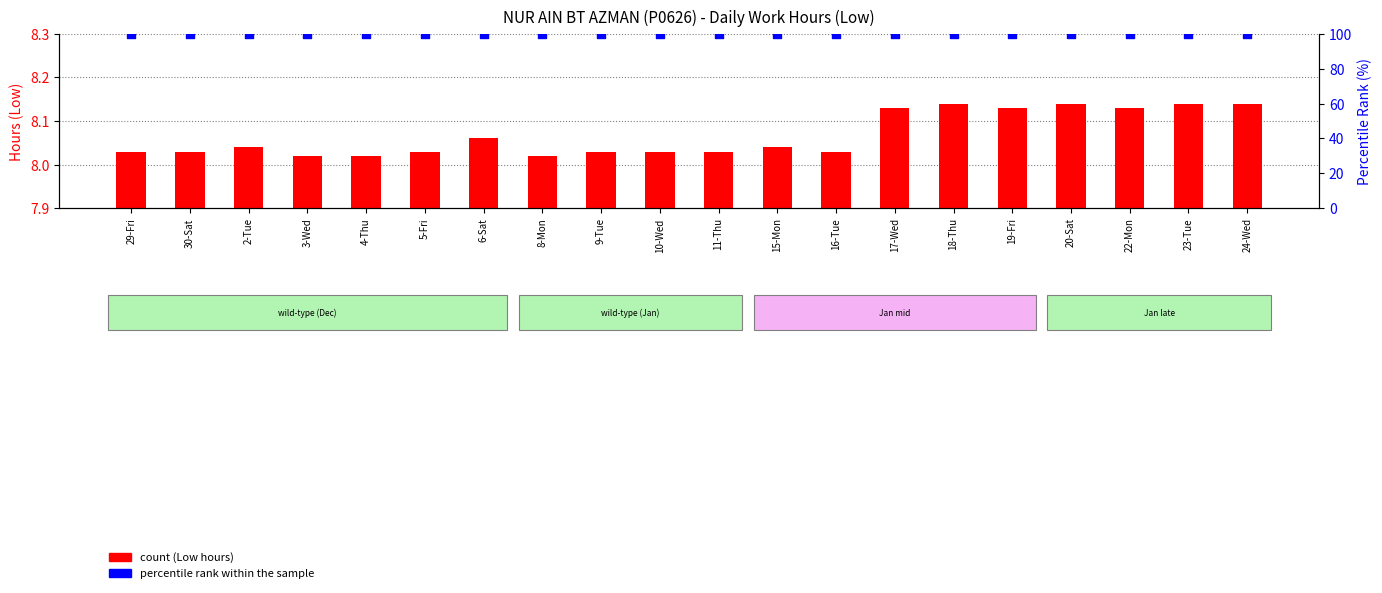

Which series has the widest spread of Y values?

count